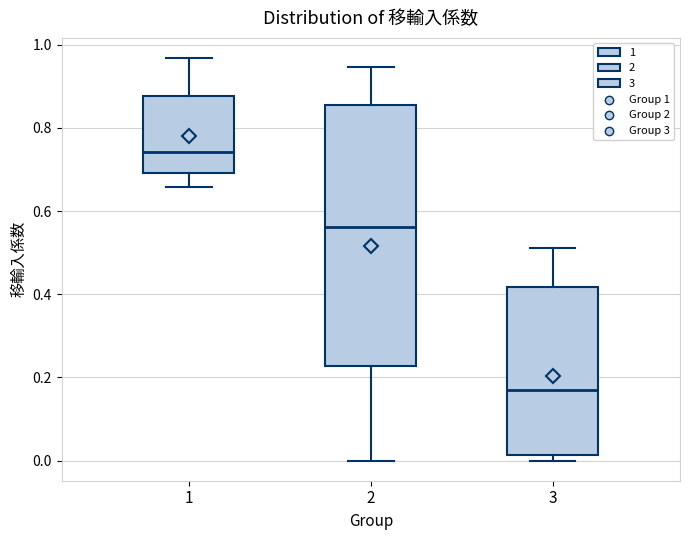

Reading left to right, read every box against the y-axis: the position of its median line, the range the box covers, and the ends of its whiskers. The values are not printed on the chart, so give them approximately, as read against the axis.

1: median 0.74, box 0.70 to 0.88, whiskers 0.66 to 0.96
2: median 0.56, box 0.22 to 0.86, whiskers 0.00 to 0.94
3: median 0.18, box 0.02 to 0.42, whiskers 0.00 to 0.52